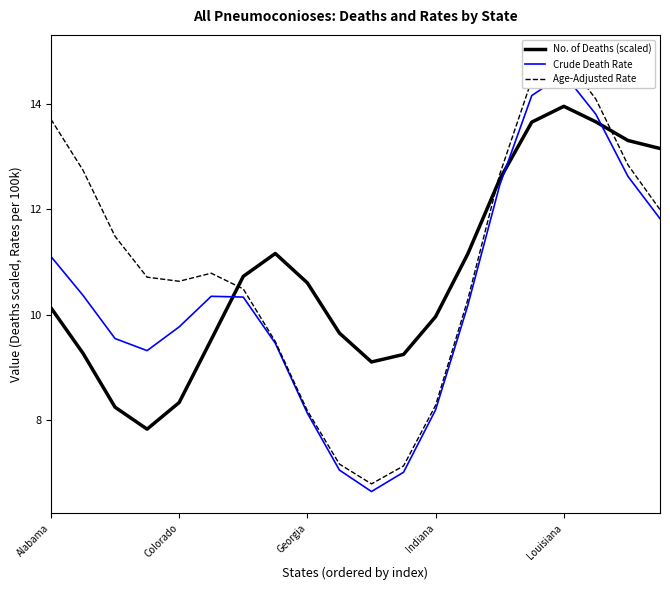

Reading left to right, what are all the values shown in this chart?

No. of Deaths (scaled): 10.1	9.3	8.3	7.8	8.3	9.5	10.7	11.2	10.6	9.7	9.1	9.2	10.0	11.1	12.6	13.6	13.9	13.7	13.3	13.1
Crude Death Rate: 11.1	10.4	9.6	9.3	9.8	10.3	10.3	9.5	8.1	7.1	6.7	7.0	8.2	10.2	12.5	14.2	14.6	13.8	12.6	11.8
Age-Adjusted Rate: 13.7	12.7	11.5	10.7	10.6	10.8	10.5	9.5	8.2	7.2	6.8	7.1	8.3	10.3	12.7	14.4	14.9	14.1	12.8	12.0